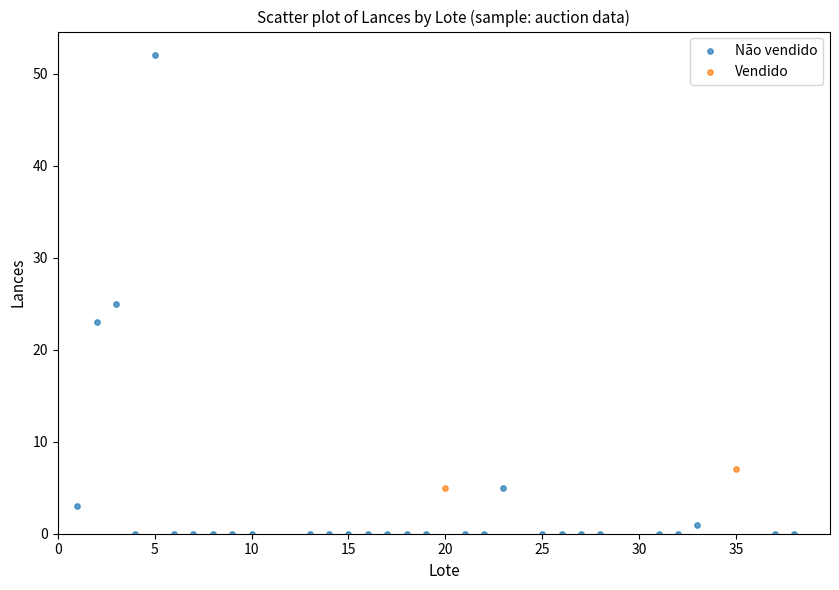

What are all the series names shown in the legend?

Não vendido, Vendido